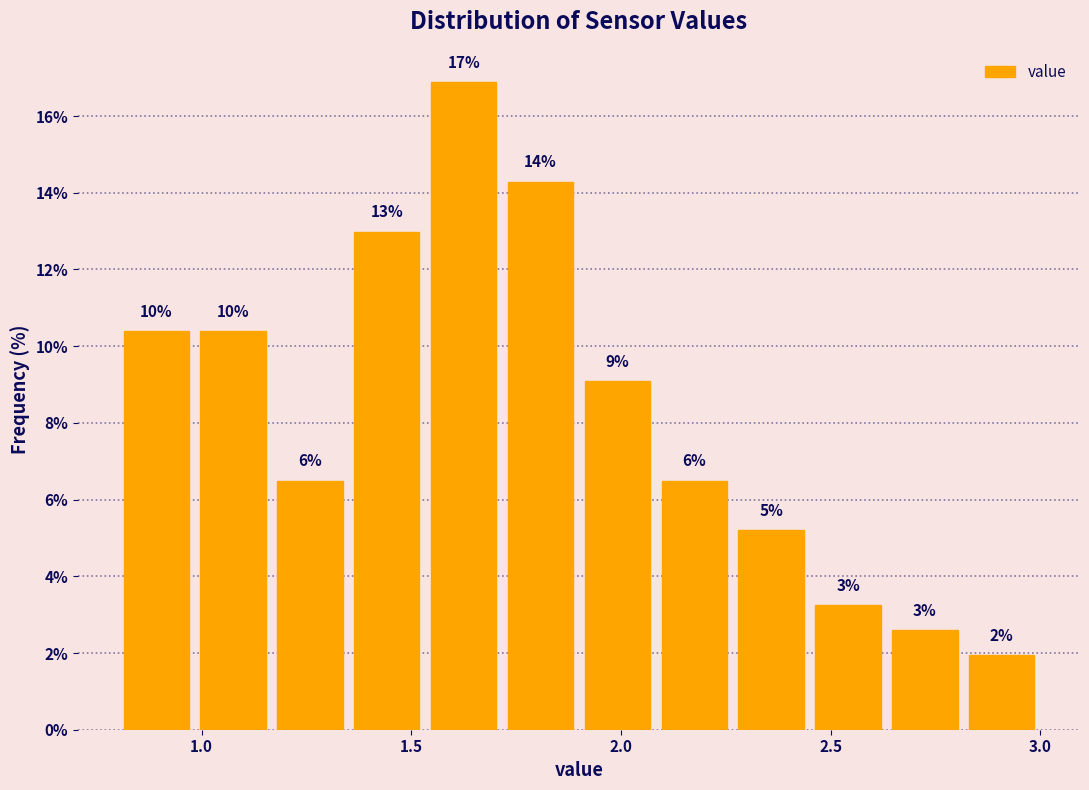

Read against the x-axis, roughly where is the centre of the tallest bar?

1.65